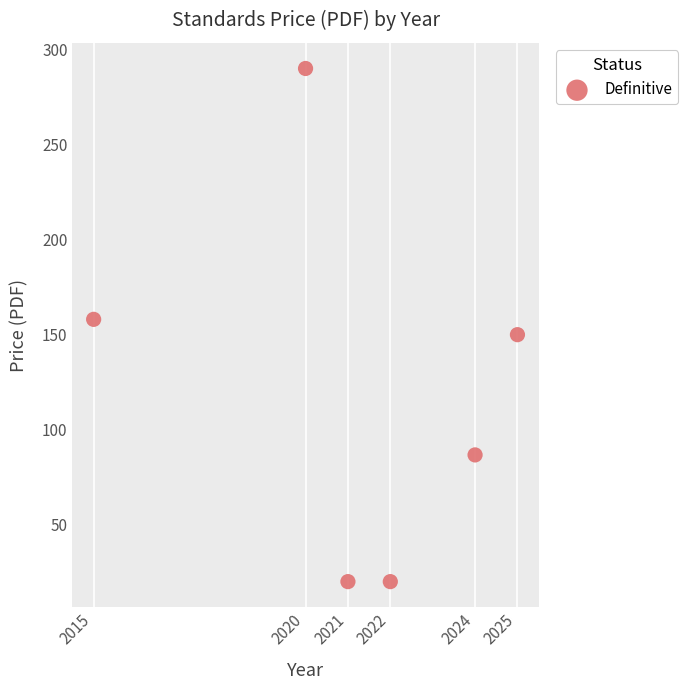

What is the range of Y values (max minus min)?

270.0